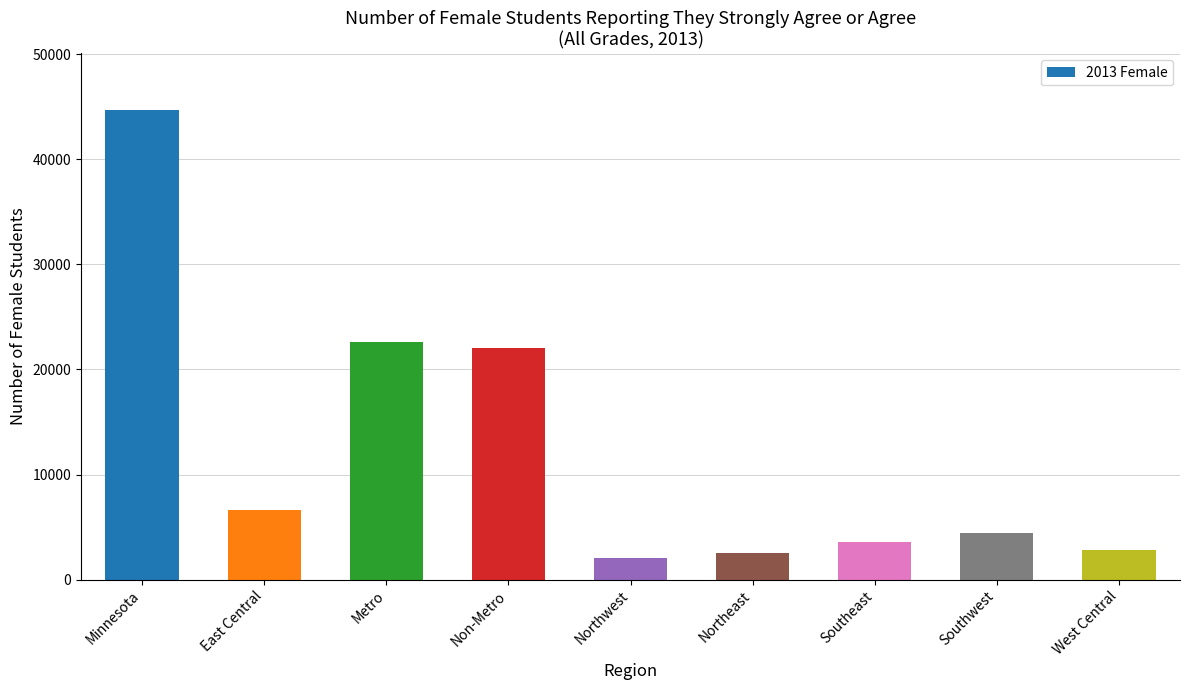

What is the greatest value displayed?

44715